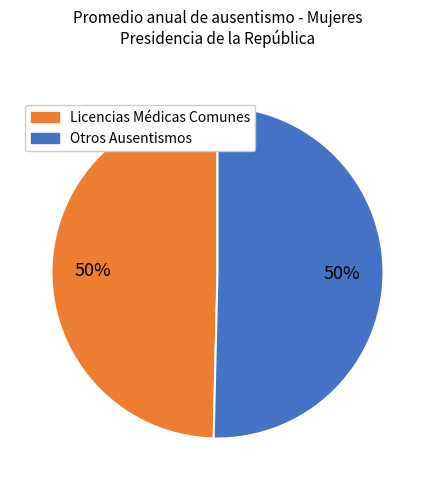

To the nearest percent, what is the average slice percentage?

50%